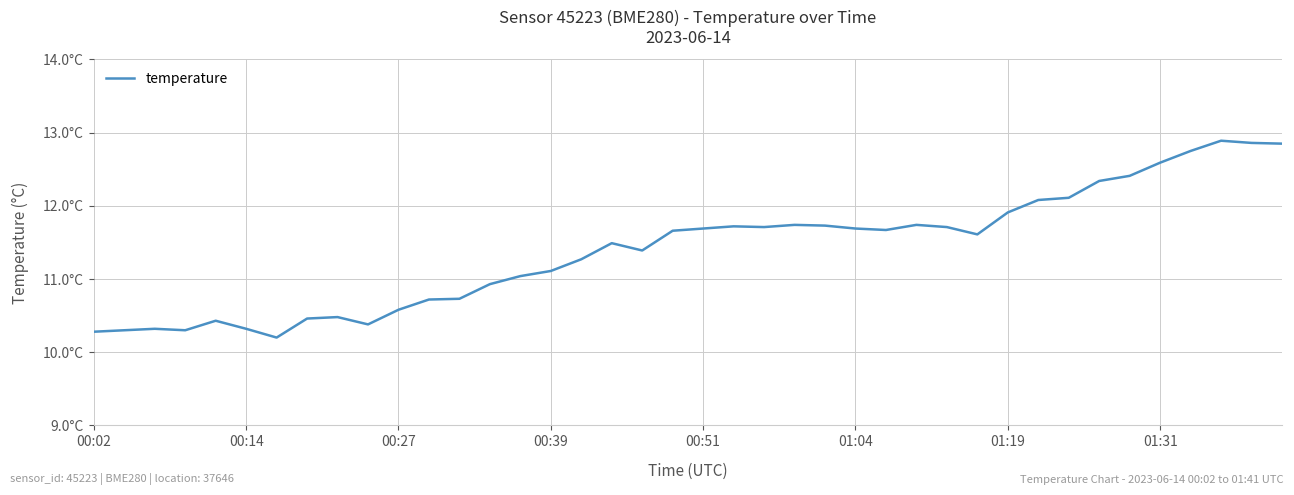

True or false: there are more than 1 points higher than both neighbors.

True